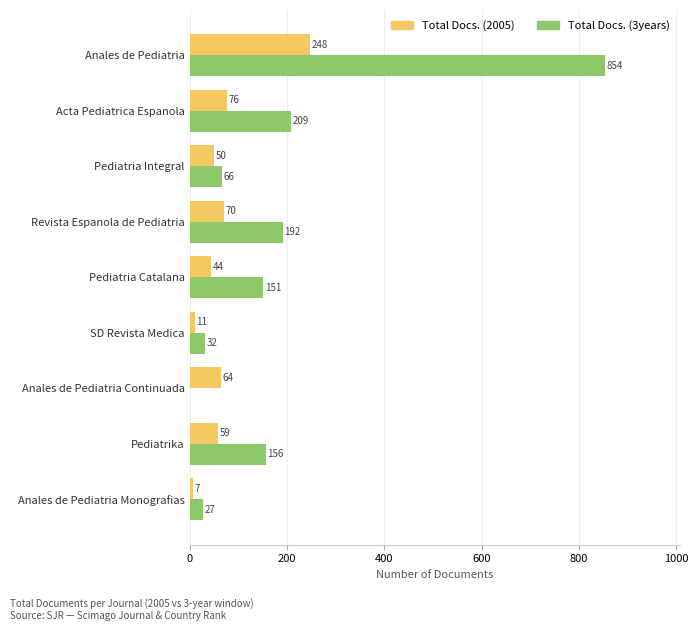

Between Pediatria Integral and Anales de Pediatria Monografias, which series saw the biggest shift?

Total Docs. (2005)